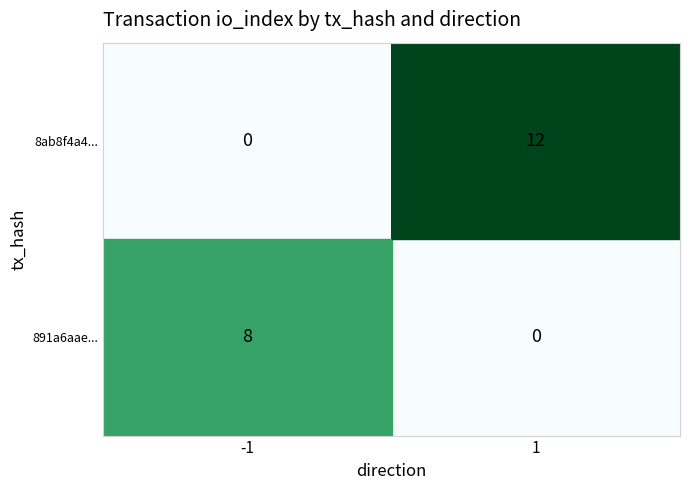

List the series in order of their peak value, lowest first.

891a6aae..., 8ab8f4a4...